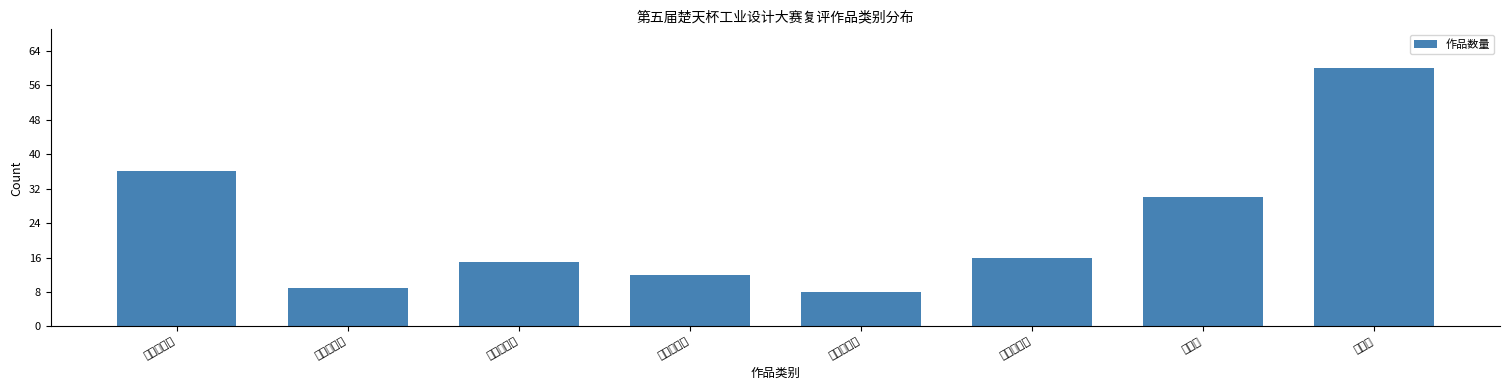

Reading left to right, transcribe all the data shown in this chart.

工业装备类=36	交通装备类=9	生活用品类=15	医疗健康类=12	农业装备类=8	其他产品类=16	概念组=30	学生组=60